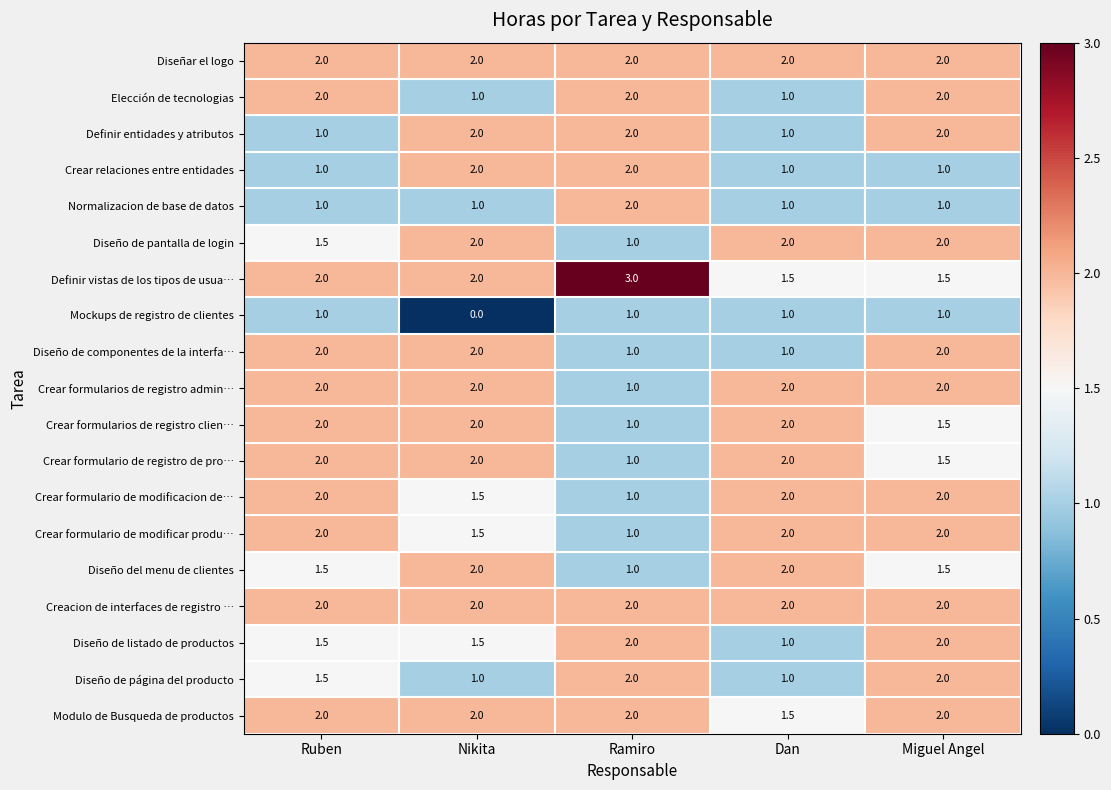

How many data points in Diseño de pantalla de login are less than 2?

2